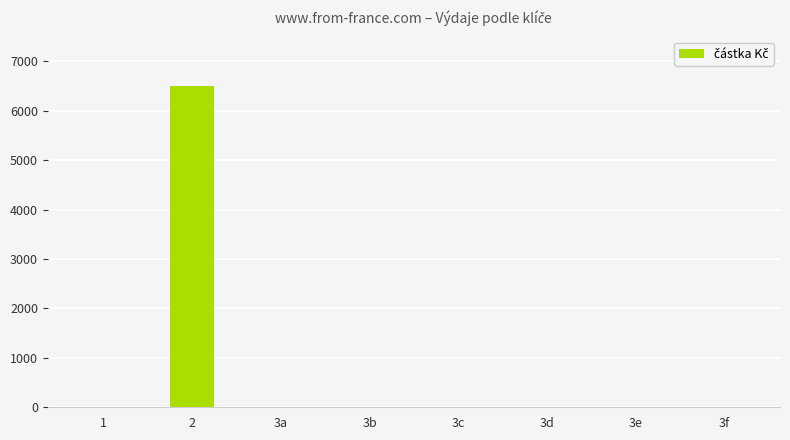

Reading left to right, what are all the values shown in this chart?

1=0	2=6500	3a=0	3b=0	3c=0	3d=0	3e=0	3f=0